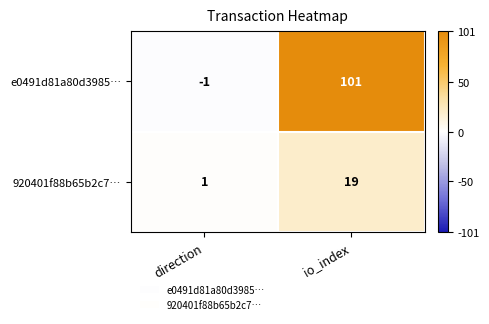

What is the maximum value shown in the chart?

101